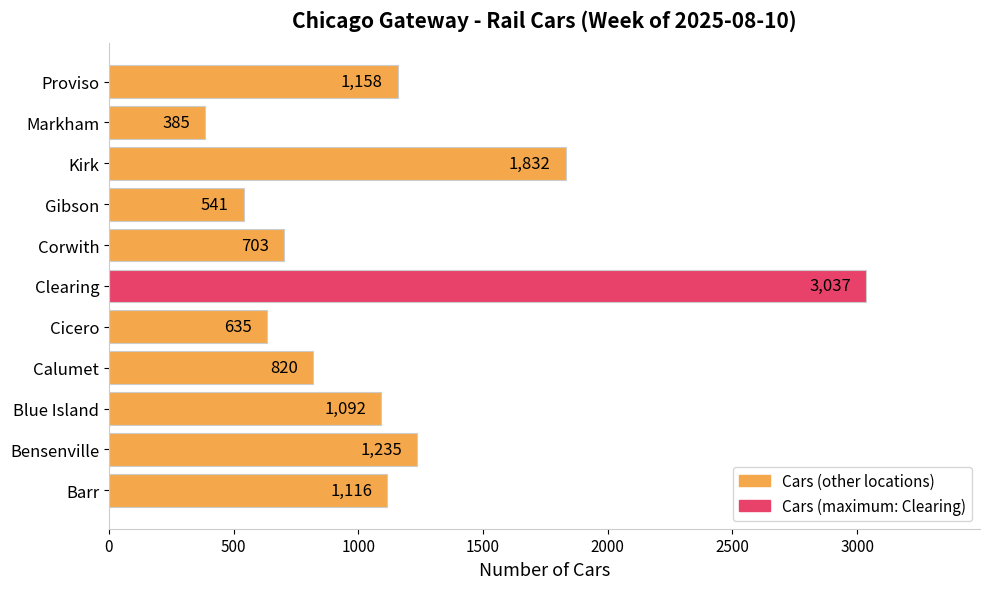

Rank the categories by value from highest to lowest.

Clearing, Kirk, Bensenville, Proviso, Barr, Blue Island, Calumet, Corwith, Cicero, Gibson, Markham